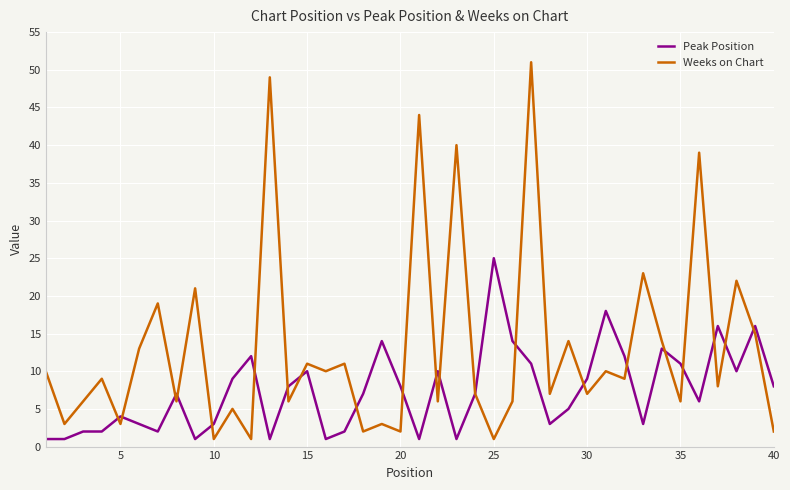

Which series has the largest total across all categories?

Weeks on Chart